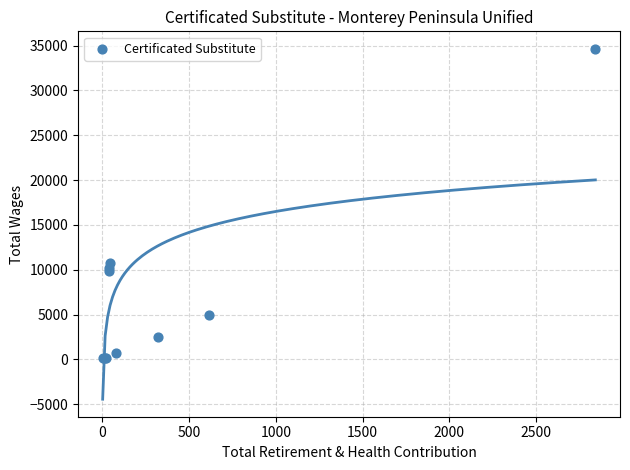

What Y value in the scatter plot is closest to 17392?

10710